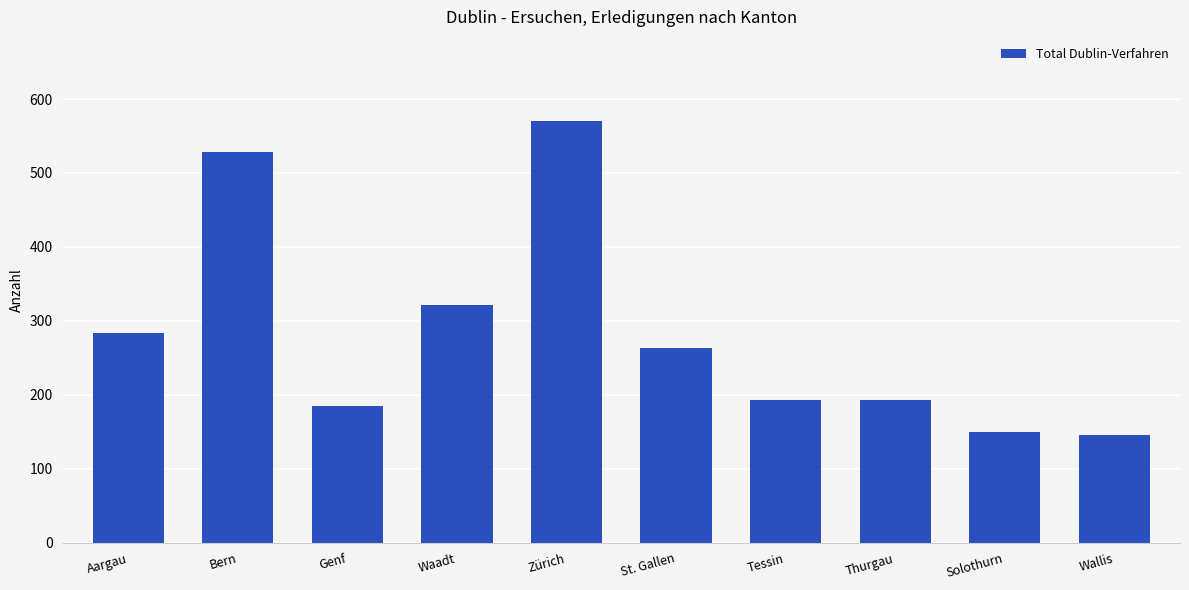

Reading left to right, list all the values displayed in this chart.

Aargau=284	Bern=528	Genf=185	Waadt=321	Zürich=570	St. Gallen=263	Tessin=193	Thurgau=193	Solothurn=149	Wallis=145